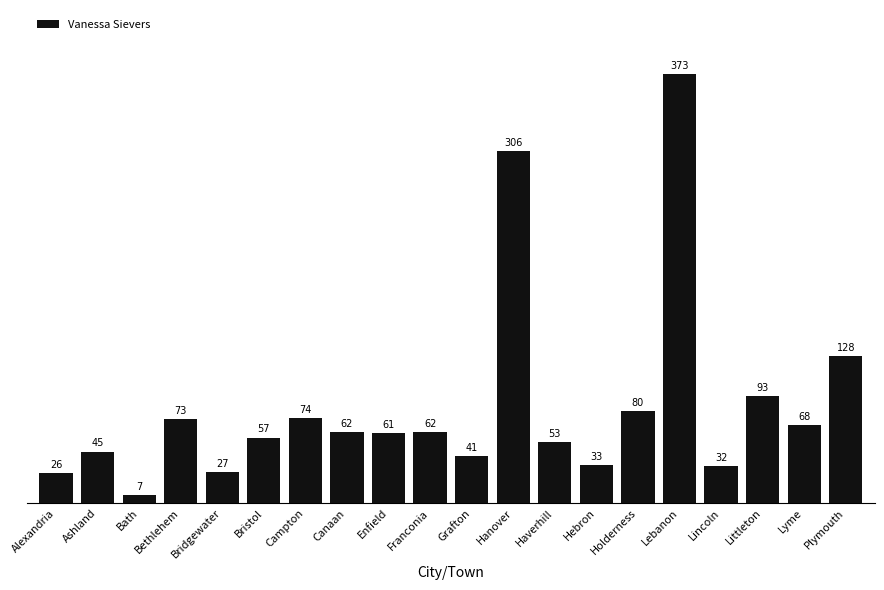

What is the value of the 1st bar from the left?

26